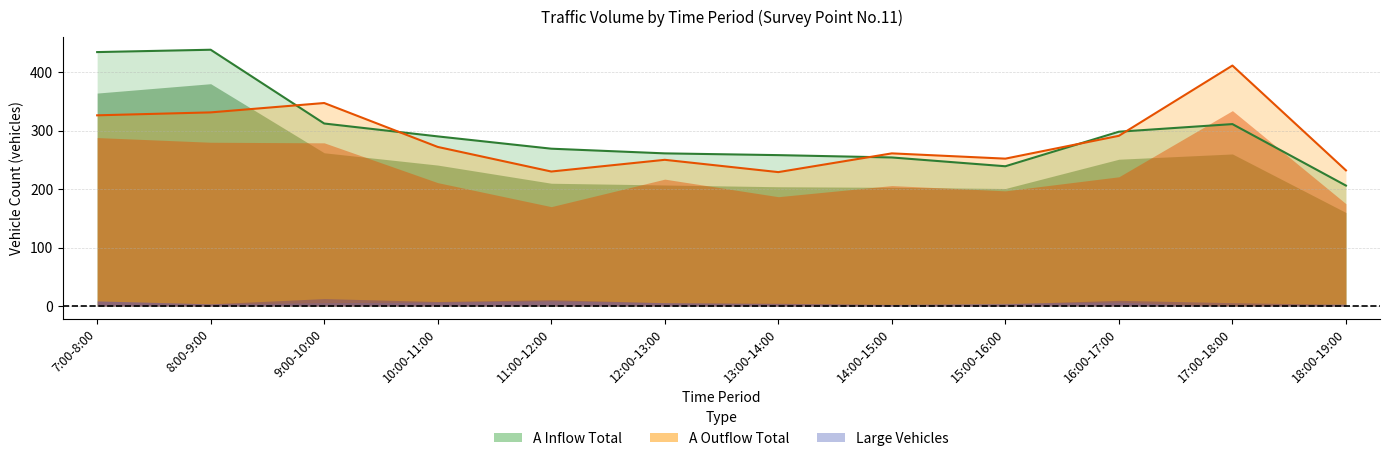

Which series has the widest spread of values?

A_inflow_total